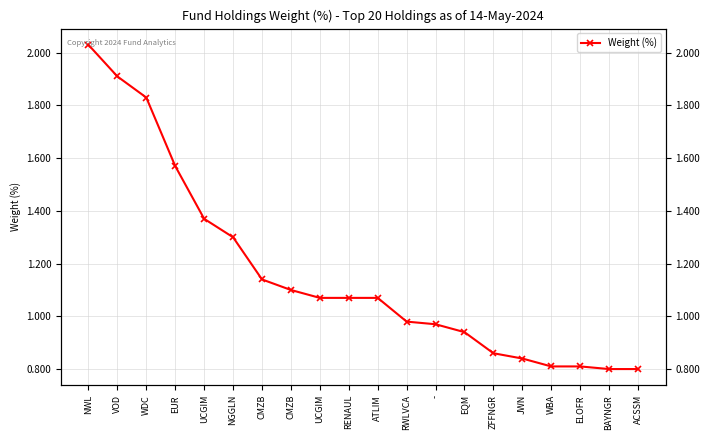

What is the average value?

1.2